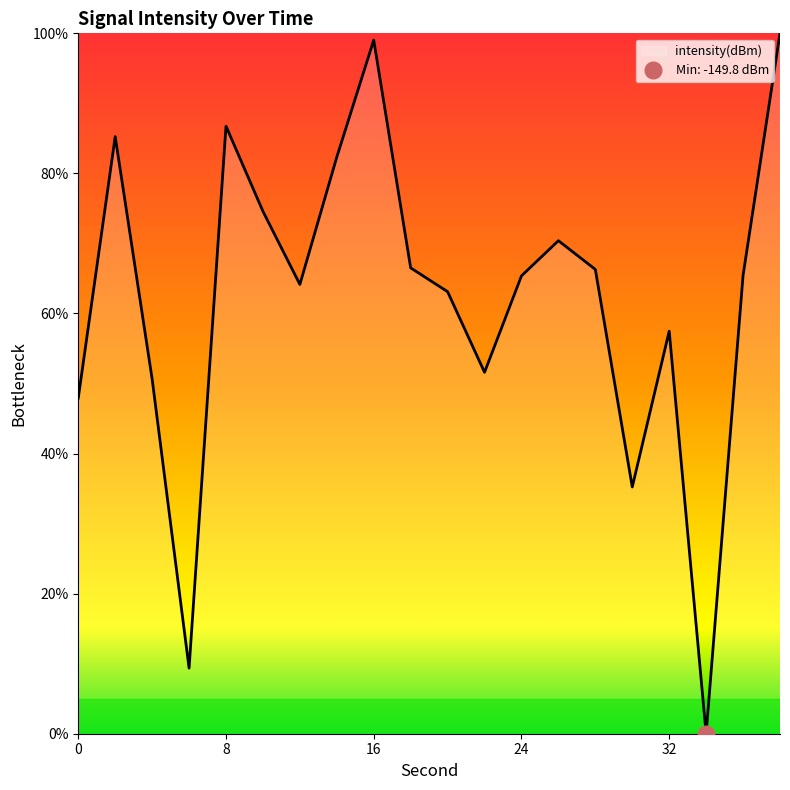

At which category does the data reach its first local valley?

6